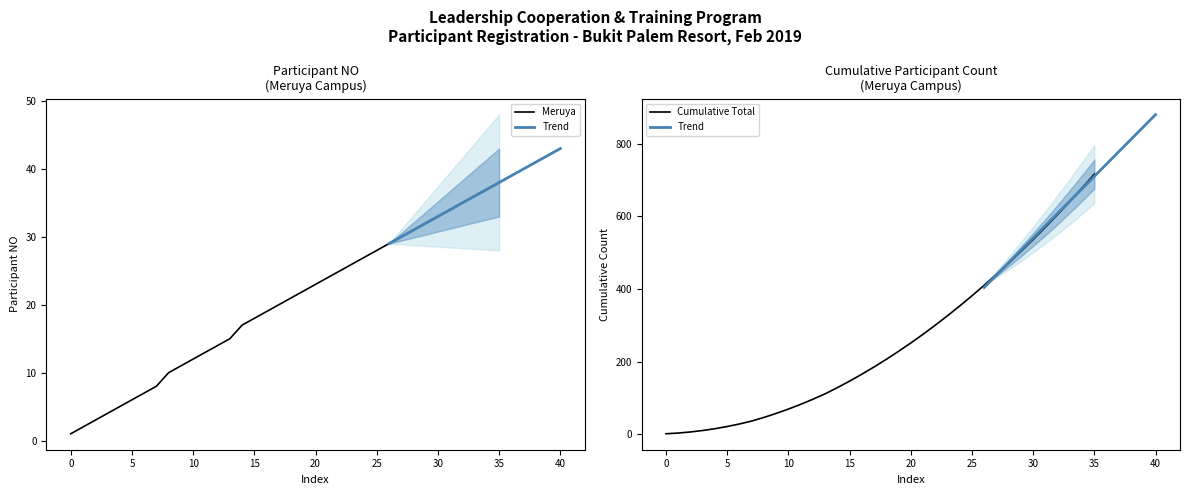

Reading left to right, transcribe all the data shown in this chart.

Meruya: 1	2	3	4	5	6	7	8	10	11	12	13	14	15	17	18	19	20	21	22	23	24	25	26	27	28	29	30	31	32	33	34	35	36	37	38
Cumulative: 1	3	6	10	15	21	28	36	46	57	69	82	96	111	128	146	165	185	206	228	251	275	300	326	353	381	410	440	471	503	536	570	605	641	678	716